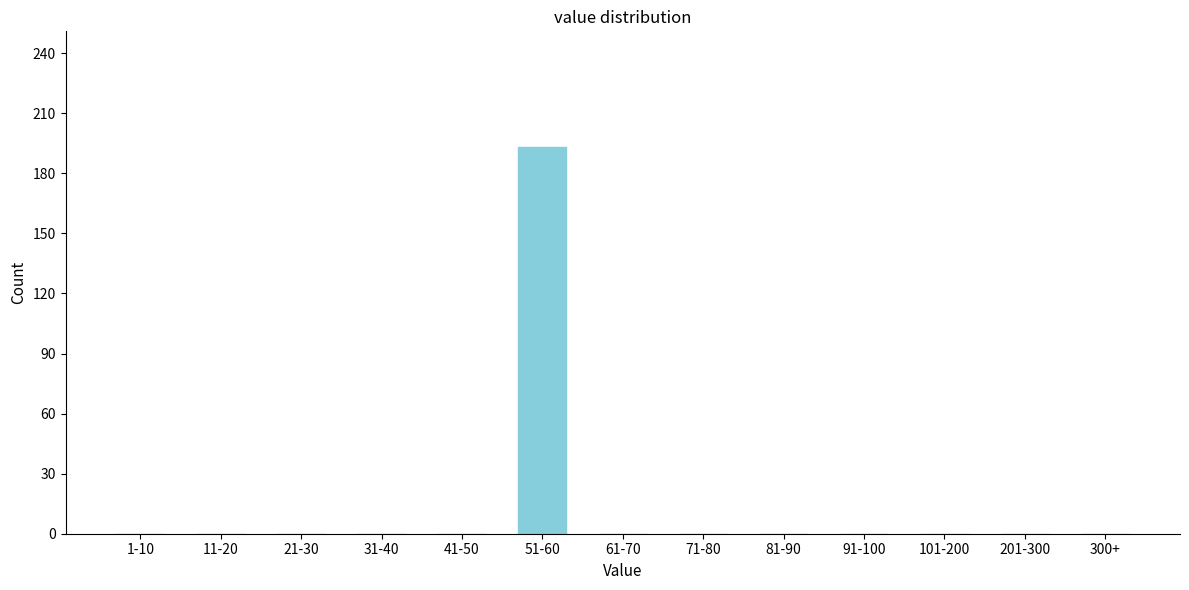

Reading left to right, extract all data points from this chart.

1-10=0	11-20=0	21-30=0	31-40=0	41-50=0	51-60=193	61-70=0	71-80=0	81-90=0	91-100=0	101-200=0	201-300=0	300+=0